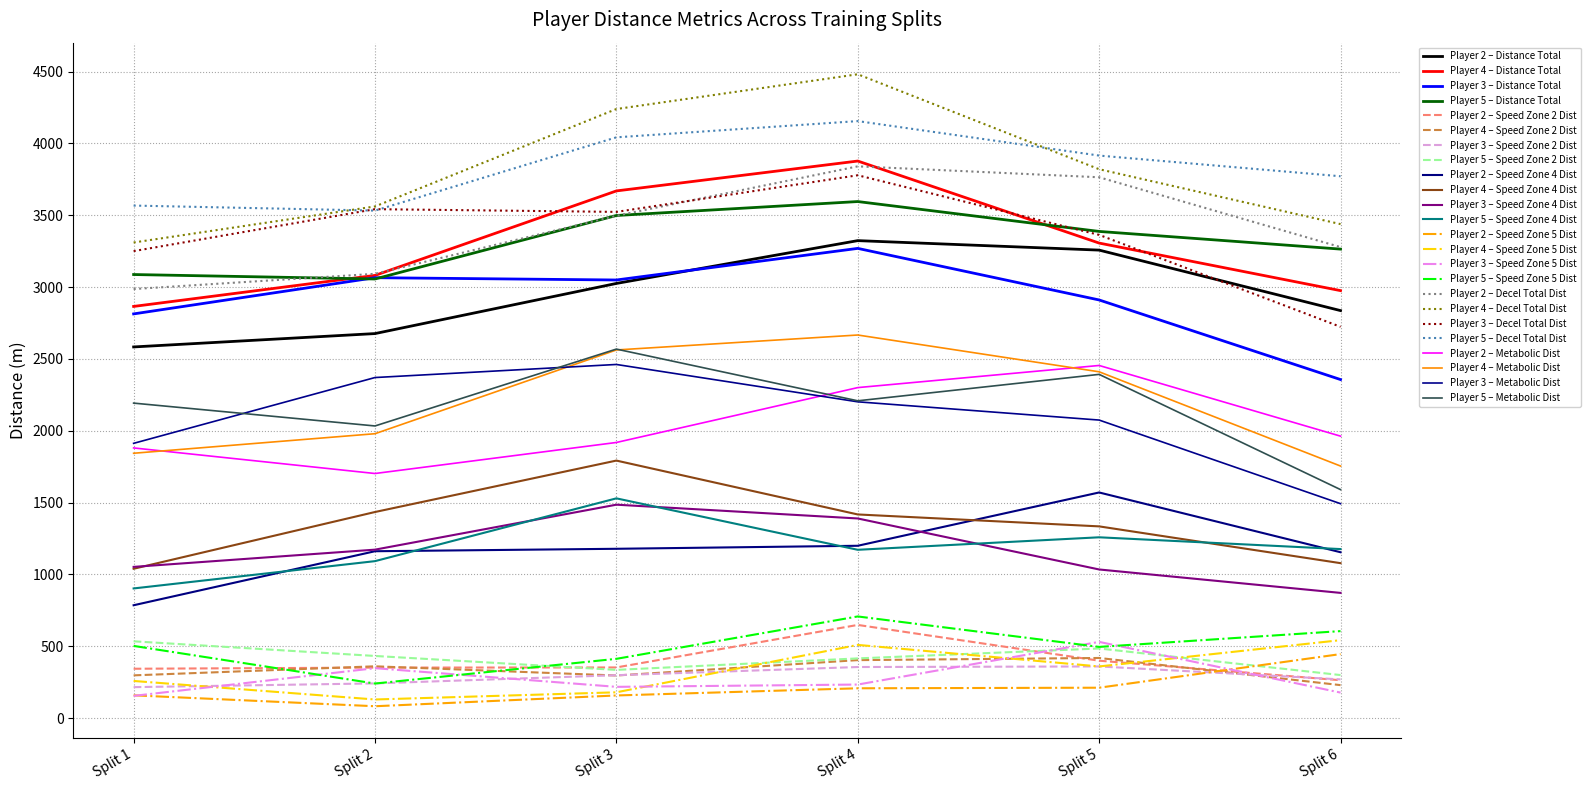

Does the chart have visible grid lines?

Yes